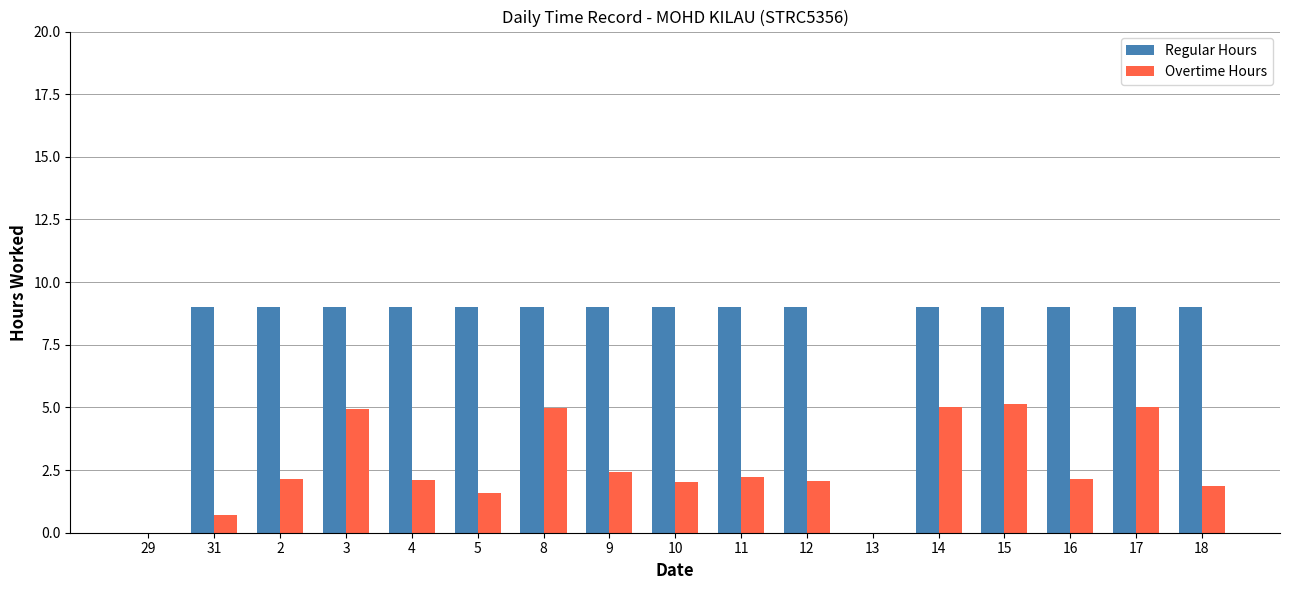

What is the greatest value displayed?

9.0